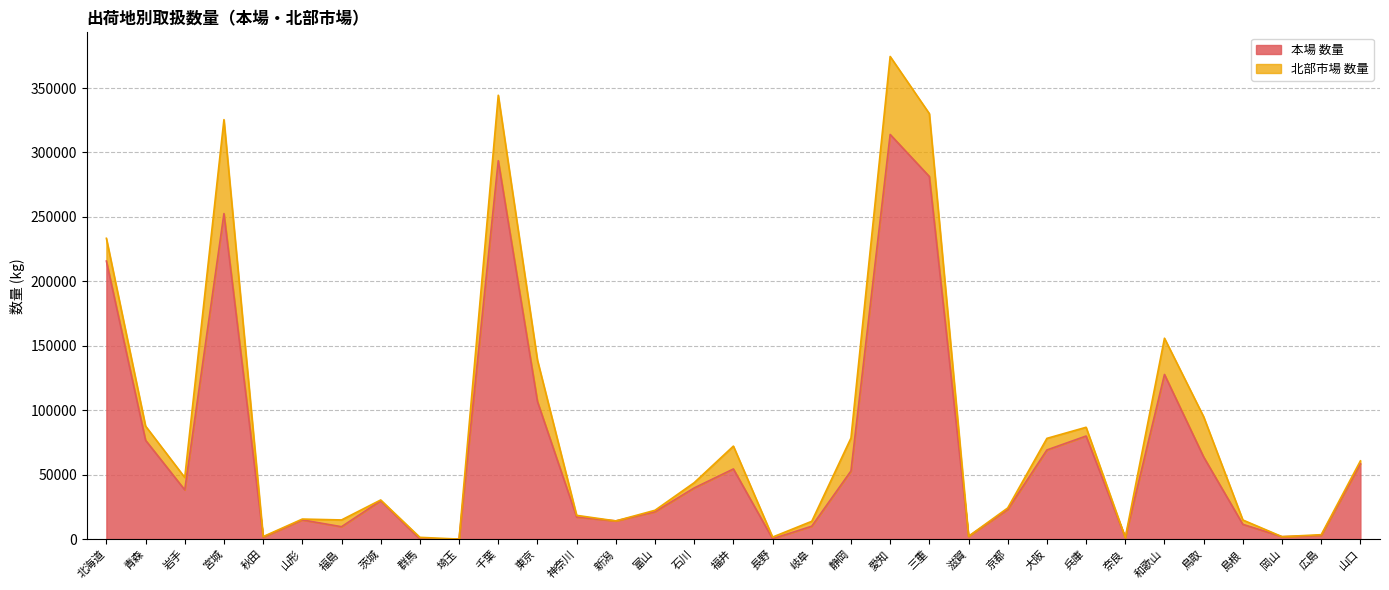

How many points are higher than both their immediate neighbors (excluding endpoints)?

8